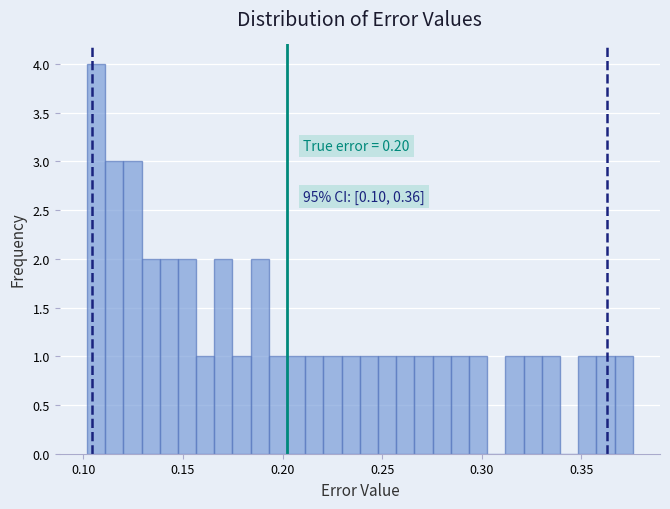

Around what value on the x-axis is the tallest bar? Give the approximate position of its centre, as read against the axis.

0.105